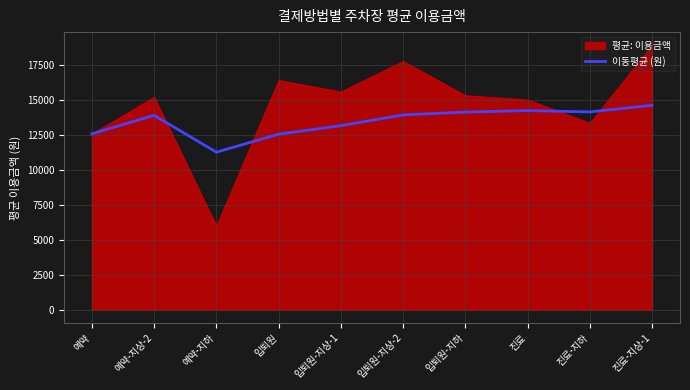

How many points are lower than both their immediate neighbors (excluding endpoints)?

2